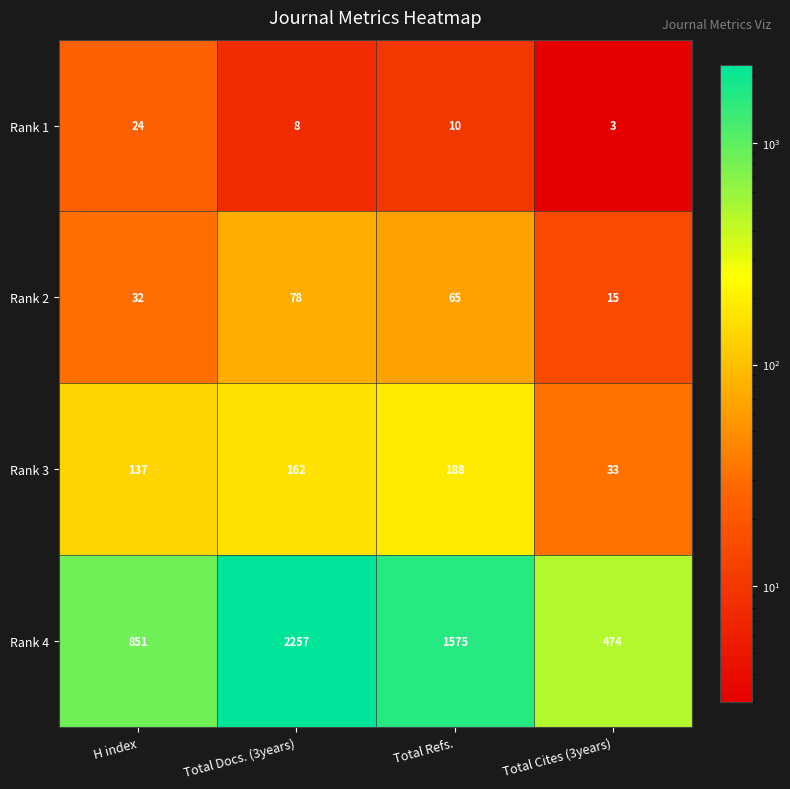

Reading left to right, what are all the values shown in this chart?

Rank 1: 24	8	10	3
Rank 2: 32	78	65	15
Rank 3: 137	162	188	33
Rank 4: 851	2257	1575	474